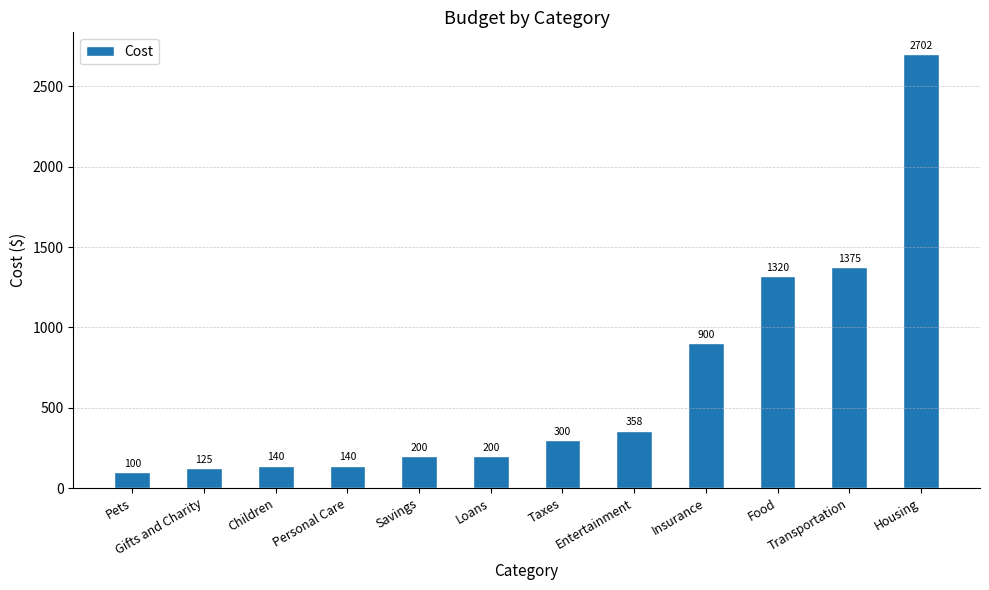

The value at Housing is 633. True or false?

False